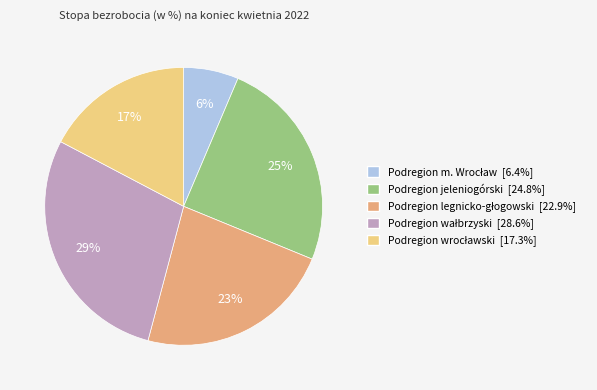

Is there any slice that represents more than half of the pie?

No